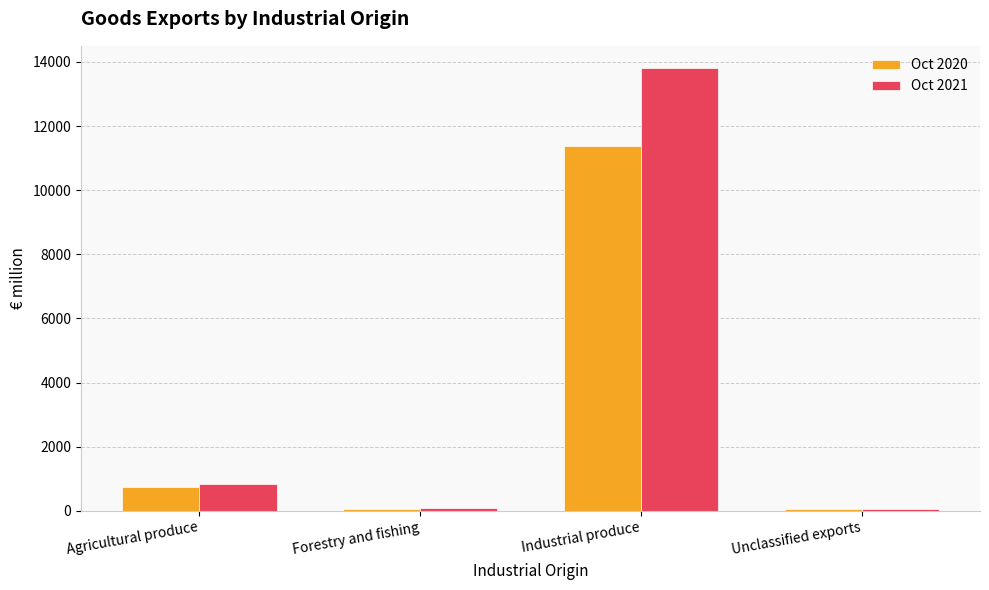

Rank the series by their maximum value, from highest to lowest.

Oct 2021, Oct 2020